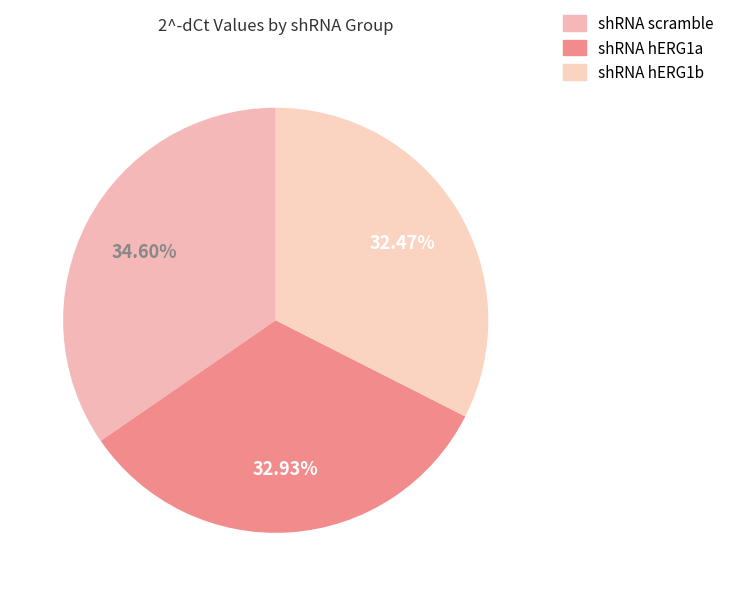

To the nearest percent, what portion does shRNA scramble represent?

35%